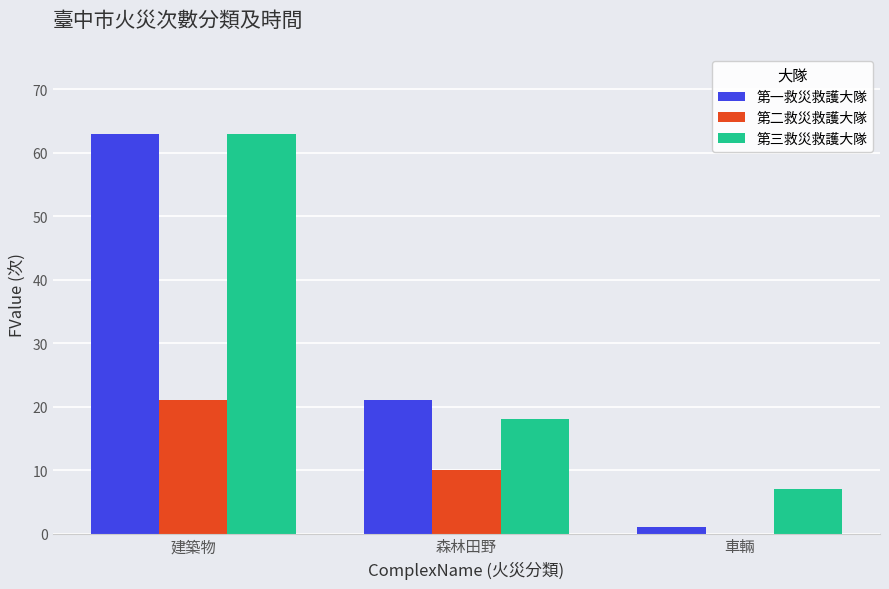

Which category has the highest value in the 第二救災救護大隊 series?

建築物